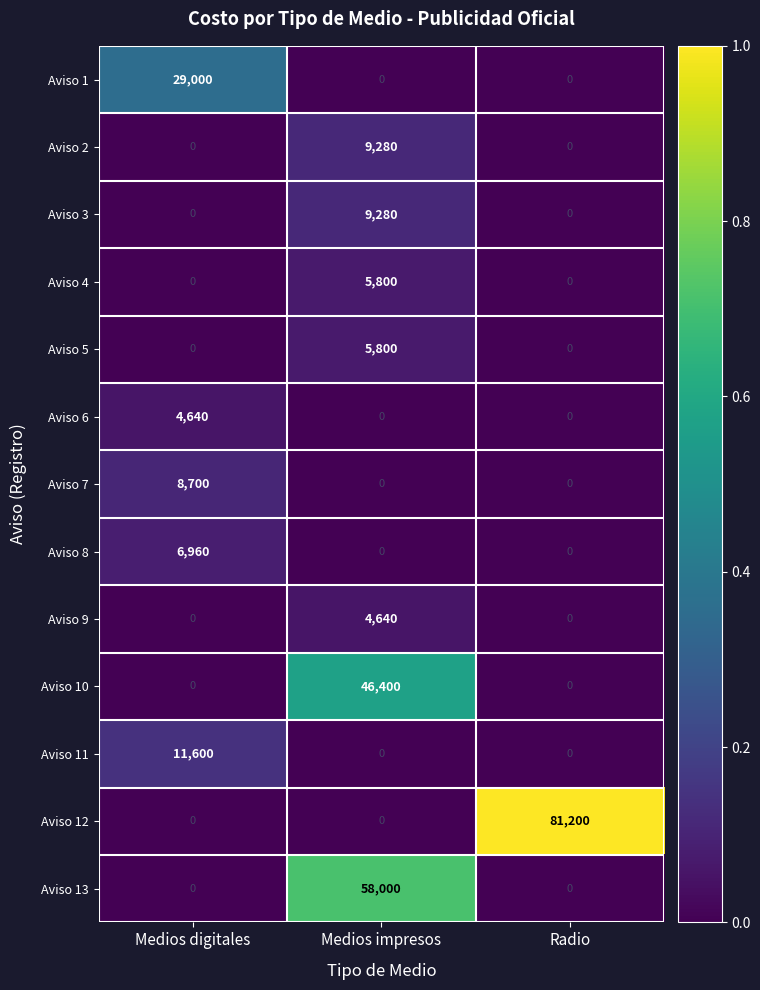

What is the sum of all Aviso 5 values?

5800